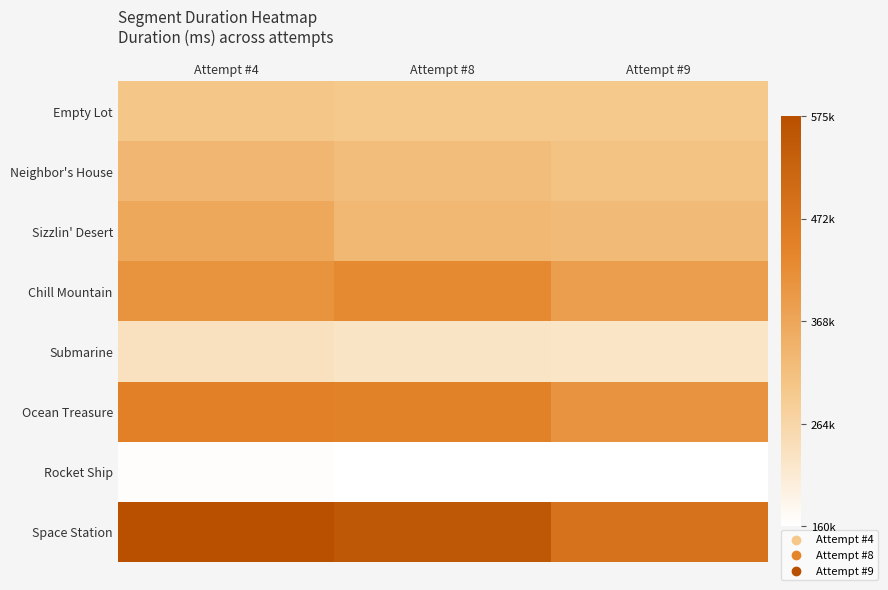

Reading right to left, extract all data points from this chart.

Empty Lot: Attempt #9=295448	Attempt #8=296959	Attempt #4=301062
Neighbor's House: Attempt #9=308651	Attempt #8=320481	Attempt #4=333354
Sizzlin' Desert: Attempt #9=326627	Attempt #8=330695	Attempt #4=363996
Chill Mountain: Attempt #9=385555	Attempt #8=425612	Attempt #4=408284
Submarine: Attempt #9=225629	Attempt #8=228257	Attempt #4=236595
Ocean Treasure: Attempt #9=405396	Attempt #8=443489	Attempt #4=448227
Rocket Ship: Attempt #9=161261	Attempt #8=160432	Attempt #4=163765
Space Station: Attempt #9=483279	Attempt #8=552593	Attempt #4=575273